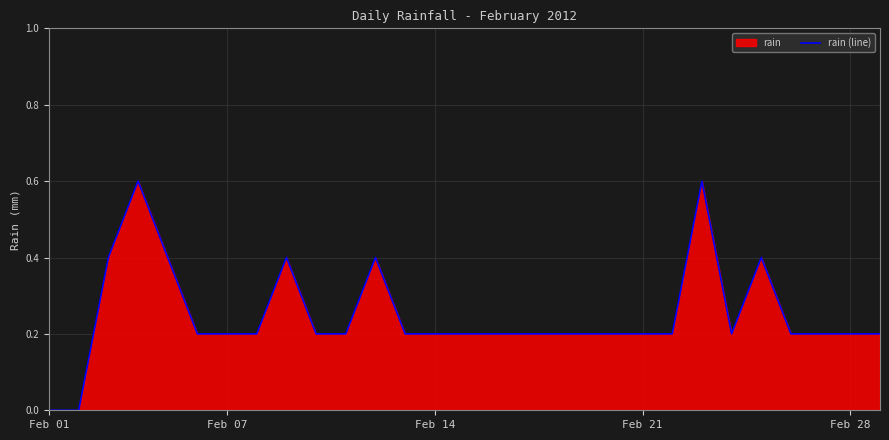

Does the chart display data point markers on the line(s)?

No